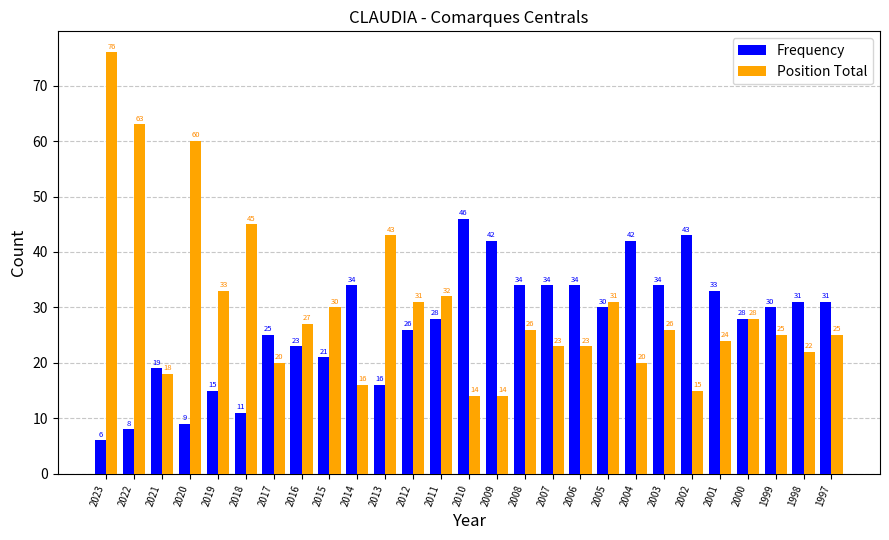

At which label does Frequency reach its minimum?

2023